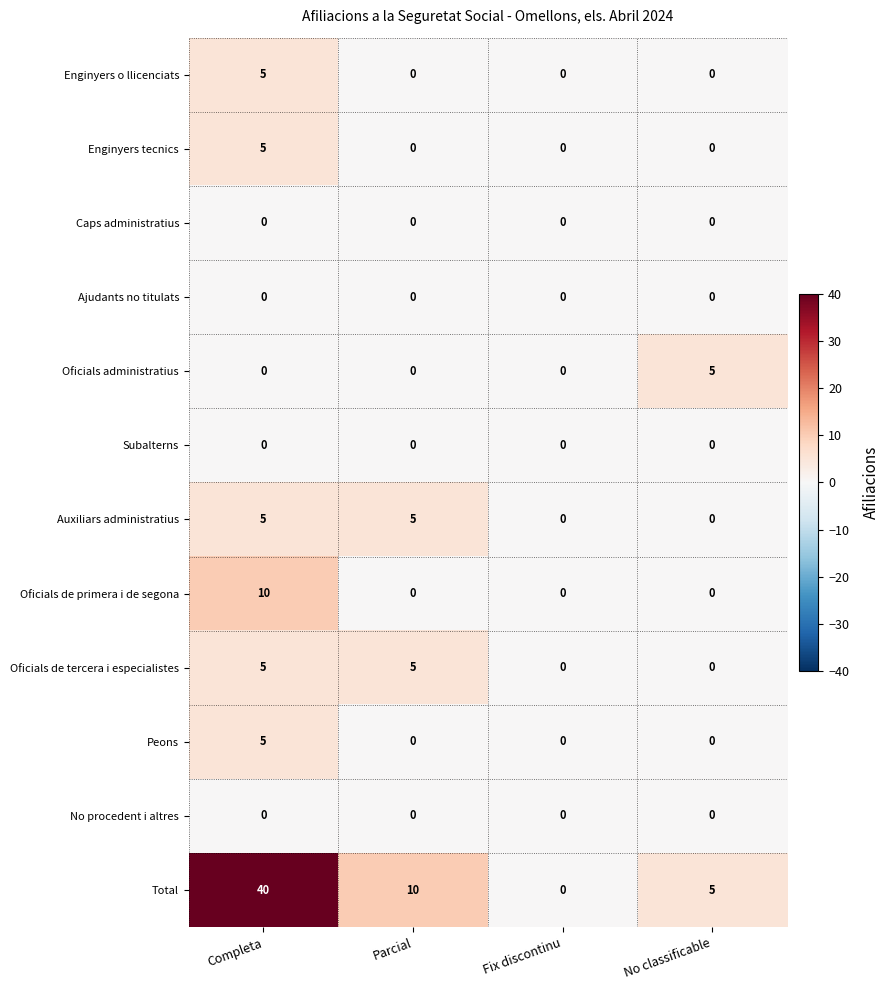

What is the greatest value displayed?

40